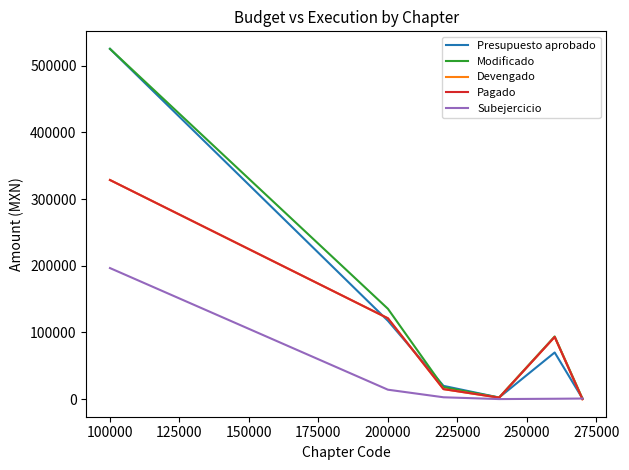

Does the chart display data point markers on the line(s)?

No